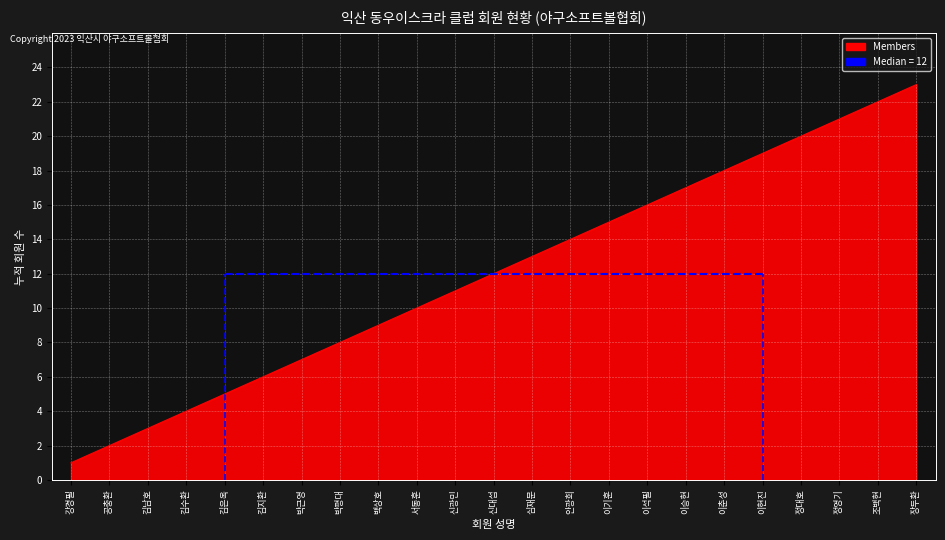

How many distinct data groups are displayed?

1